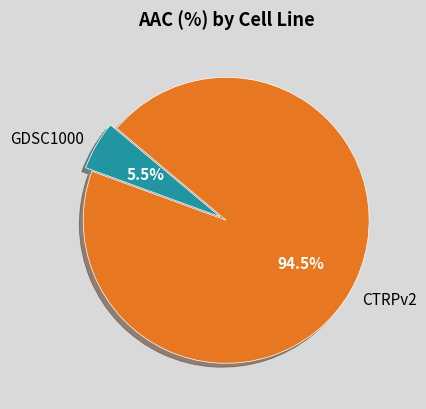

Which slice is the smallest?

GDSC1000